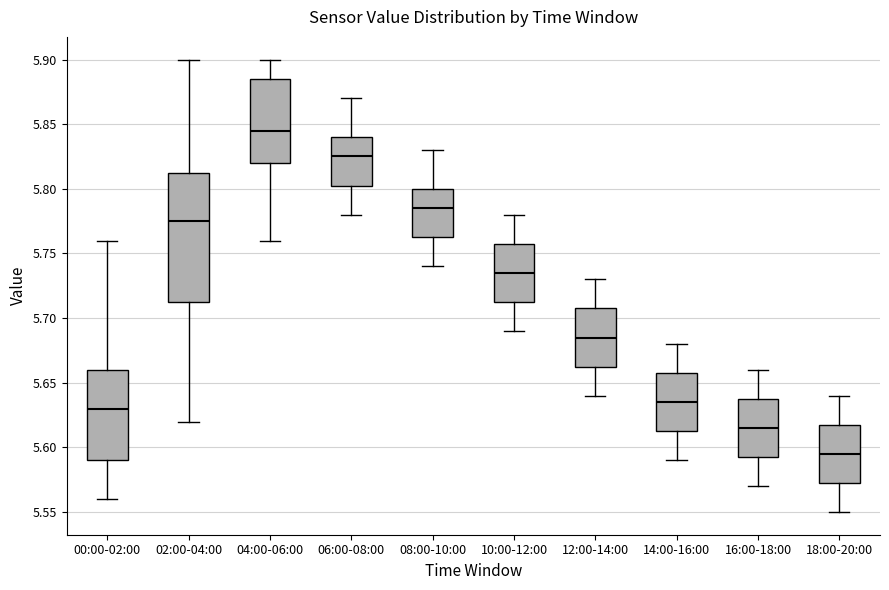

Reading left to right, transcribe this box plot: for each box, give where its median line is, the range the box spans, and where its two whiskers end, as read against the y-axis. The values are not printed on the chart, so give them approximately, as read against the axis.

00:00-02:00: median 5.630, box 5.590 to 5.660, whiskers 5.560 to 5.760
02:00-04:00: median 5.775, box 5.715 to 5.815, whiskers 5.620 to 5.900
04:00-06:00: median 5.845, box 5.820 to 5.885, whiskers 5.760 to 5.900
06:00-08:00: median 5.825, box 5.805 to 5.840, whiskers 5.780 to 5.870
08:00-10:00: median 5.785, box 5.765 to 5.800, whiskers 5.740 to 5.830
10:00-12:00: median 5.735, box 5.715 to 5.760, whiskers 5.690 to 5.780
12:00-14:00: median 5.685, box 5.665 to 5.710, whiskers 5.640 to 5.730
14:00-16:00: median 5.635, box 5.615 to 5.660, whiskers 5.590 to 5.680
16:00-18:00: median 5.615, box 5.595 to 5.640, whiskers 5.570 to 5.660
18:00-20:00: median 5.595, box 5.575 to 5.620, whiskers 5.550 to 5.640